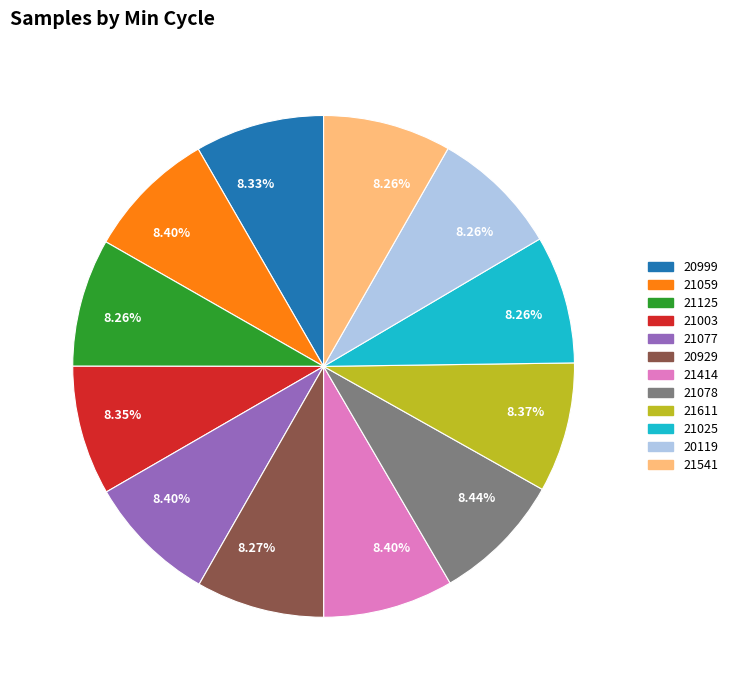

Does any single category account for the majority?

No